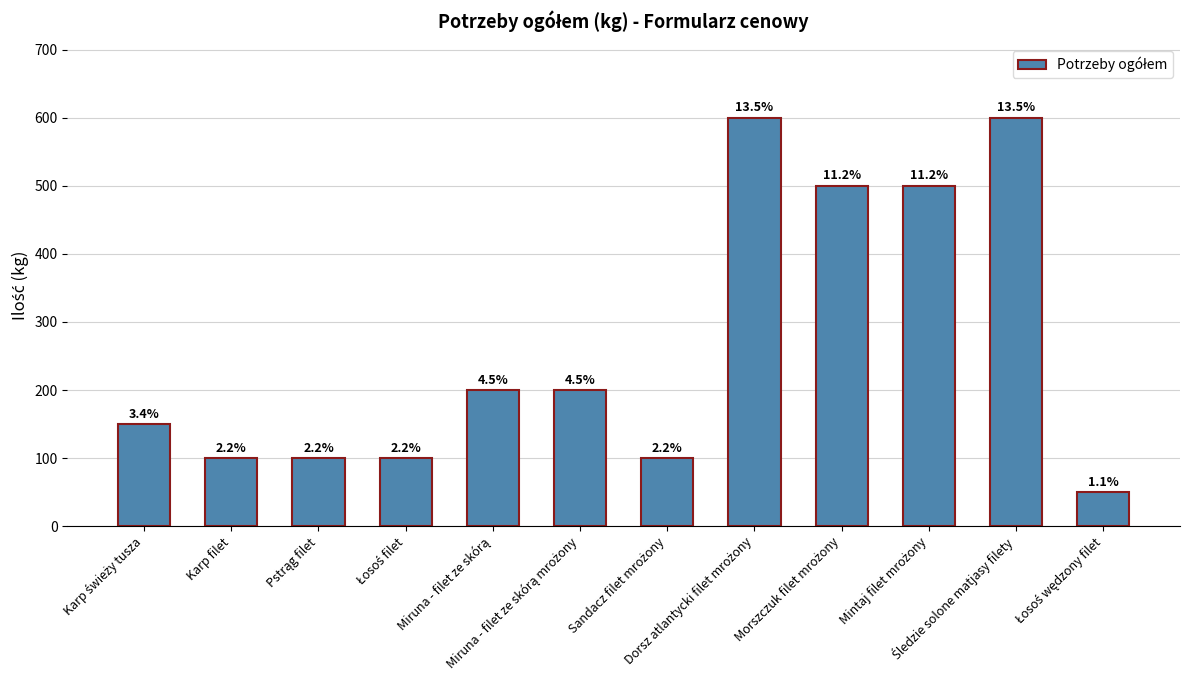

Where is the data nearest to the value 325?

Miruna - filet ze skórą